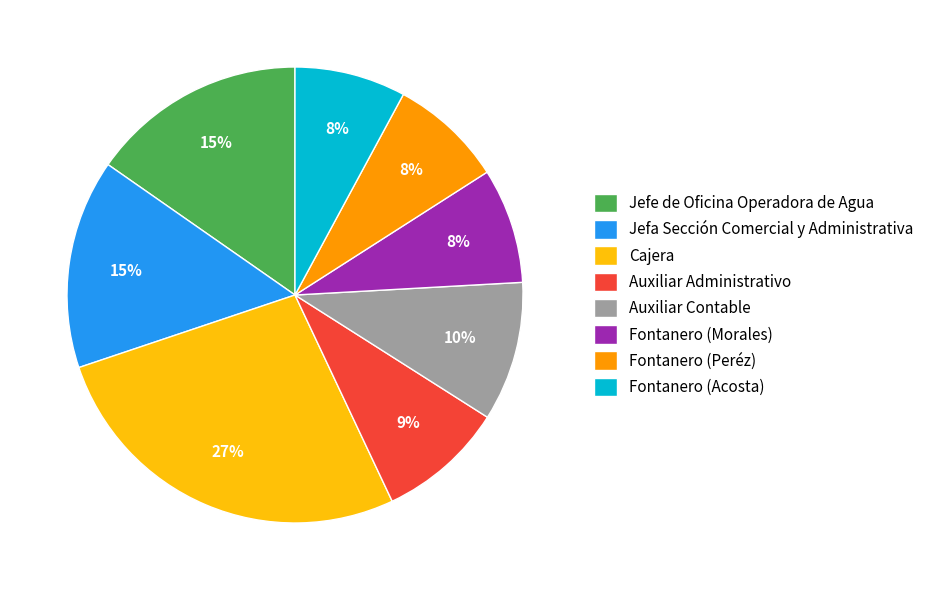

Is Jefa Sección Comercial y Administrativa the majority of the pie?

No